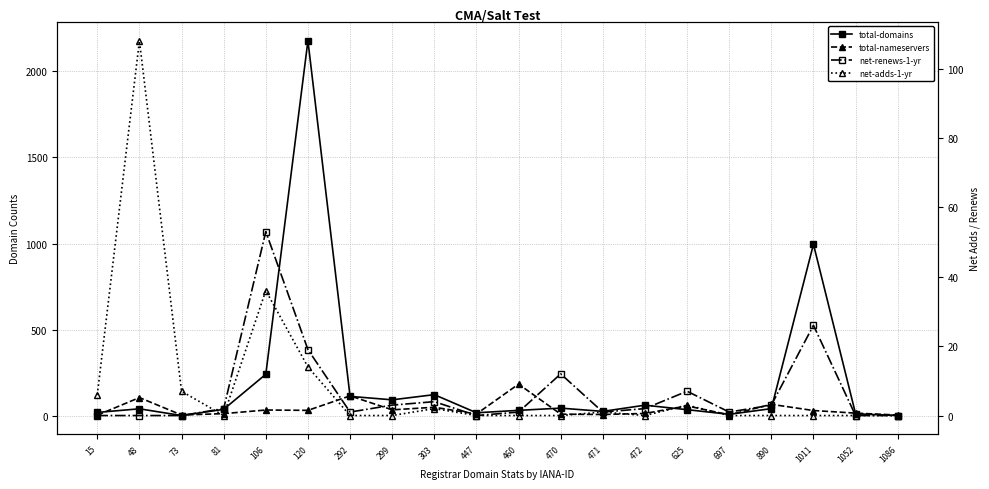

How many interior local valleys does the total-domains series have?

5